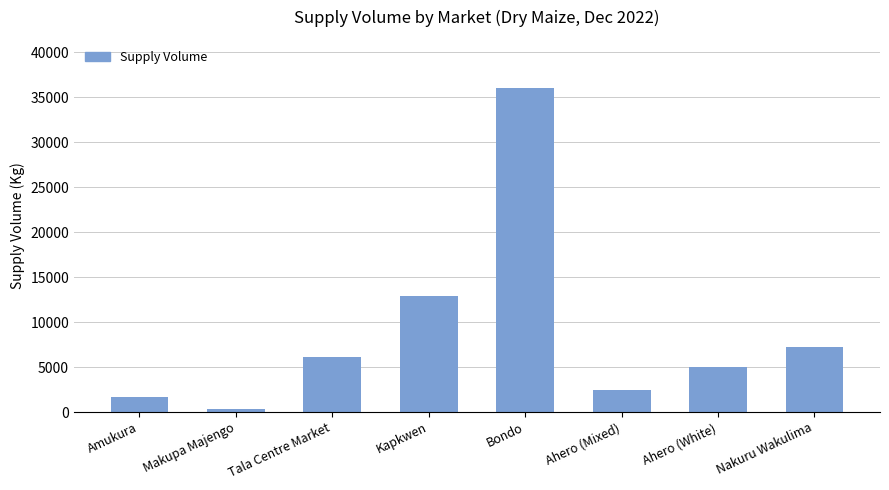

Reading right to left, extract all data points from this chart.

7200	5000	2500	36000	12960	6100	360	1650